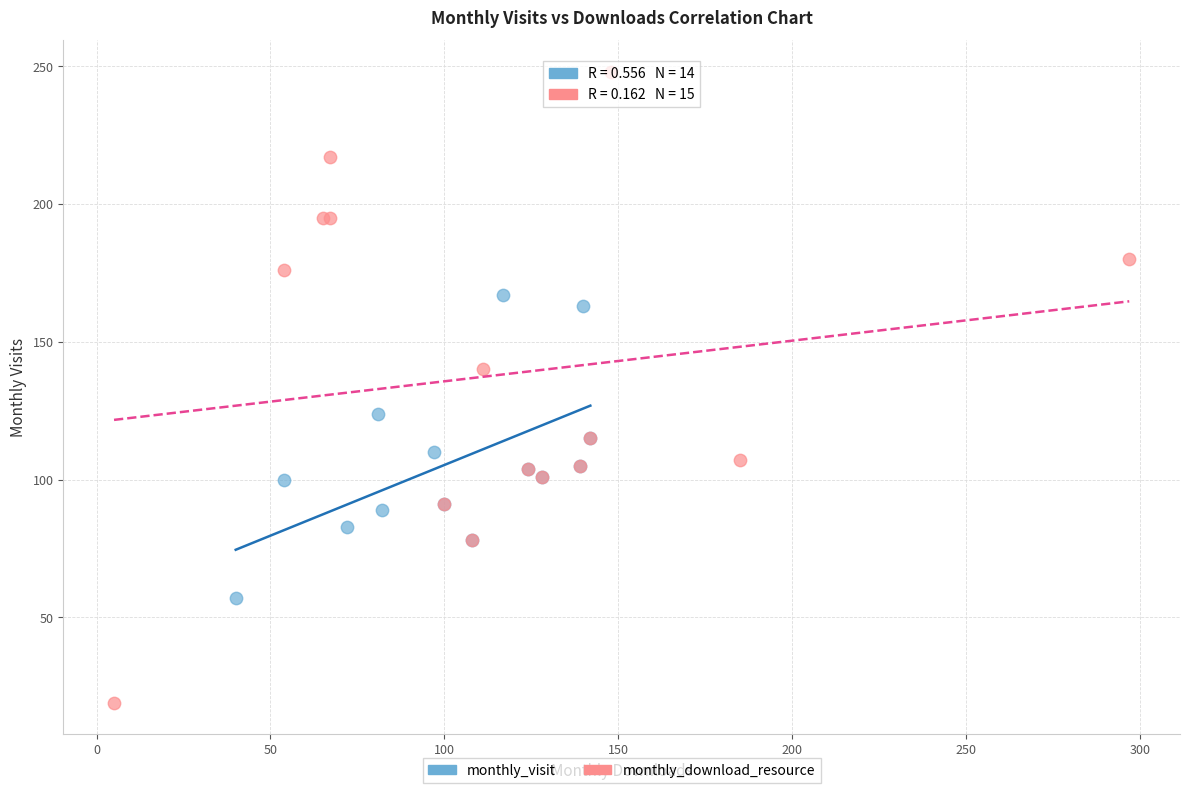

Which series reaches the maximum Y coordinate?

monthly_download_resource